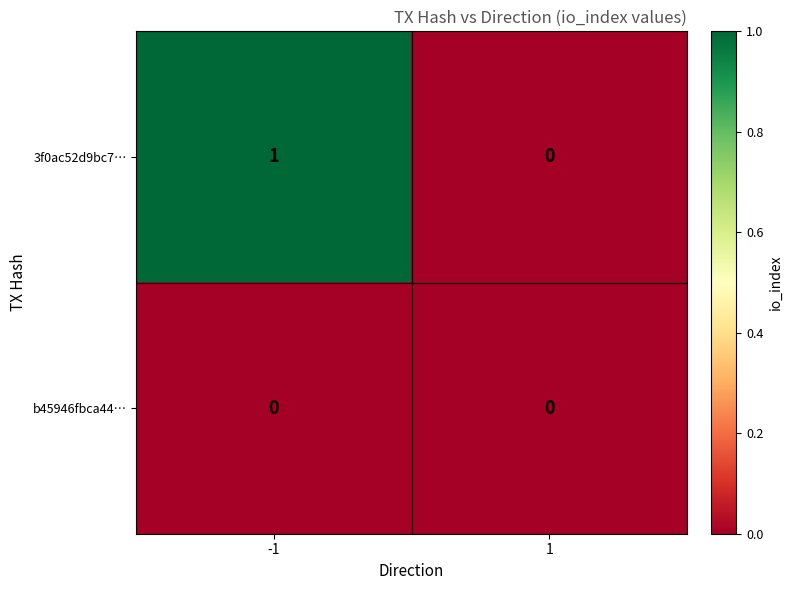

At which category is the sum across all series the highest?

-1